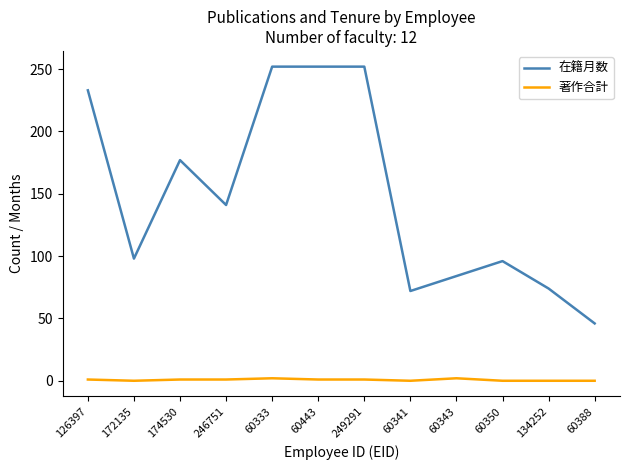

What is the maximum value for 在籍月数?

252